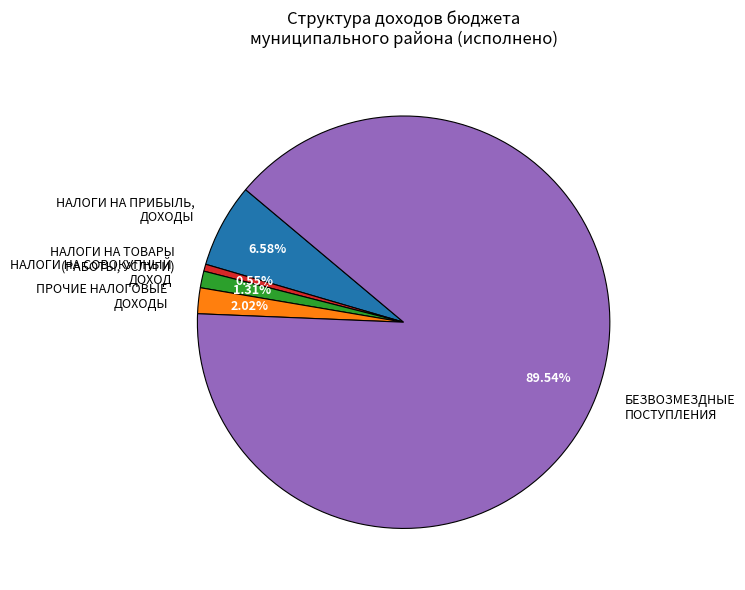

Count the number of slices in the pie.

5